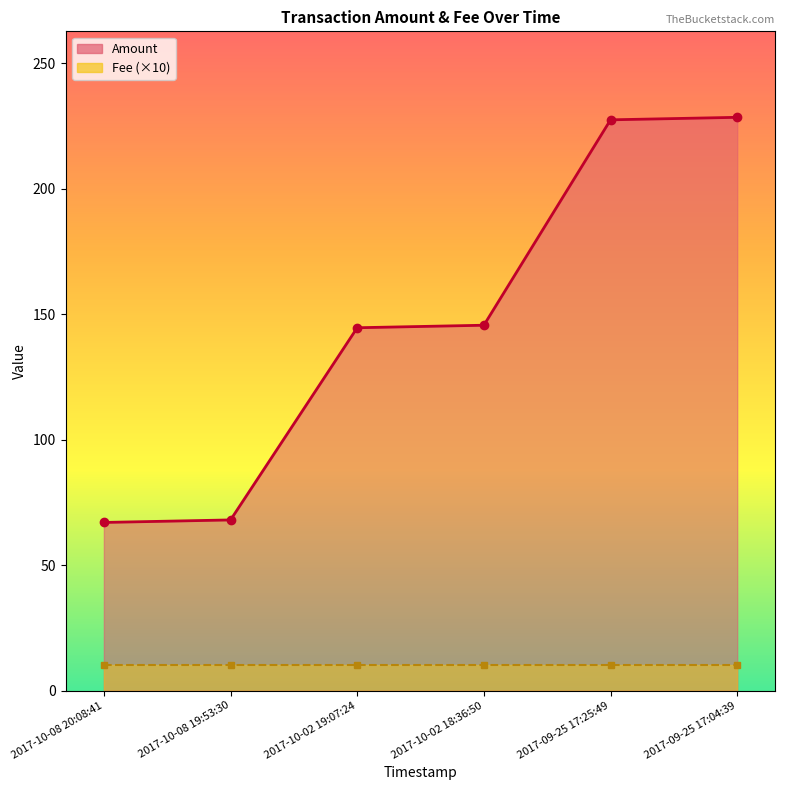

What is the label of the 1st point from the left?

2017-10-08 20:08:41